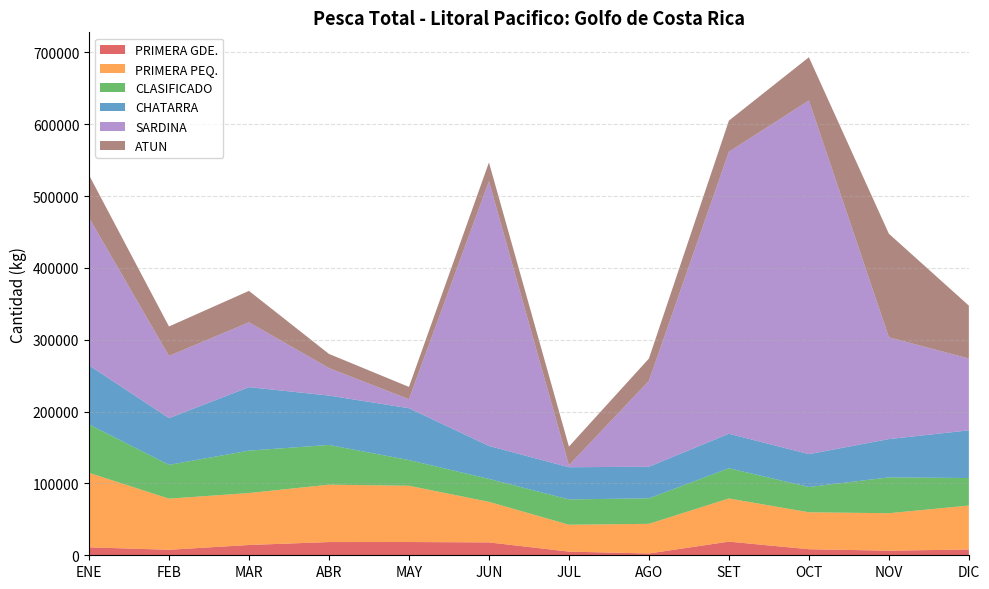

Reading right to left, list all the values displayed in this chart.

PRIMERA GDE.: 8048	6408	8412	18988	2508	5084	17933	18452	18404	14327	7661	11064
PRIMERA PEQ.: 61199	52122	51426	60079	41252	37424	56460	78298	79851	72321	71154	103657
CLASIFICADO: 38270	49897	35194	42073	35511	35237	31890	35745	55278	58991	47028	67407
CHATARRA: 66353	53301	45733	48004	43982	44795	45835	72194	68770	88366	65011	82282
SARDINA: 99975	141663	492145	392444	119478	2684	368331	12516	38213	90255	86518	205437
ATUN: 73592	144156	60260	43388	31100	26084	26324	17137	19732	43728	41096	59400